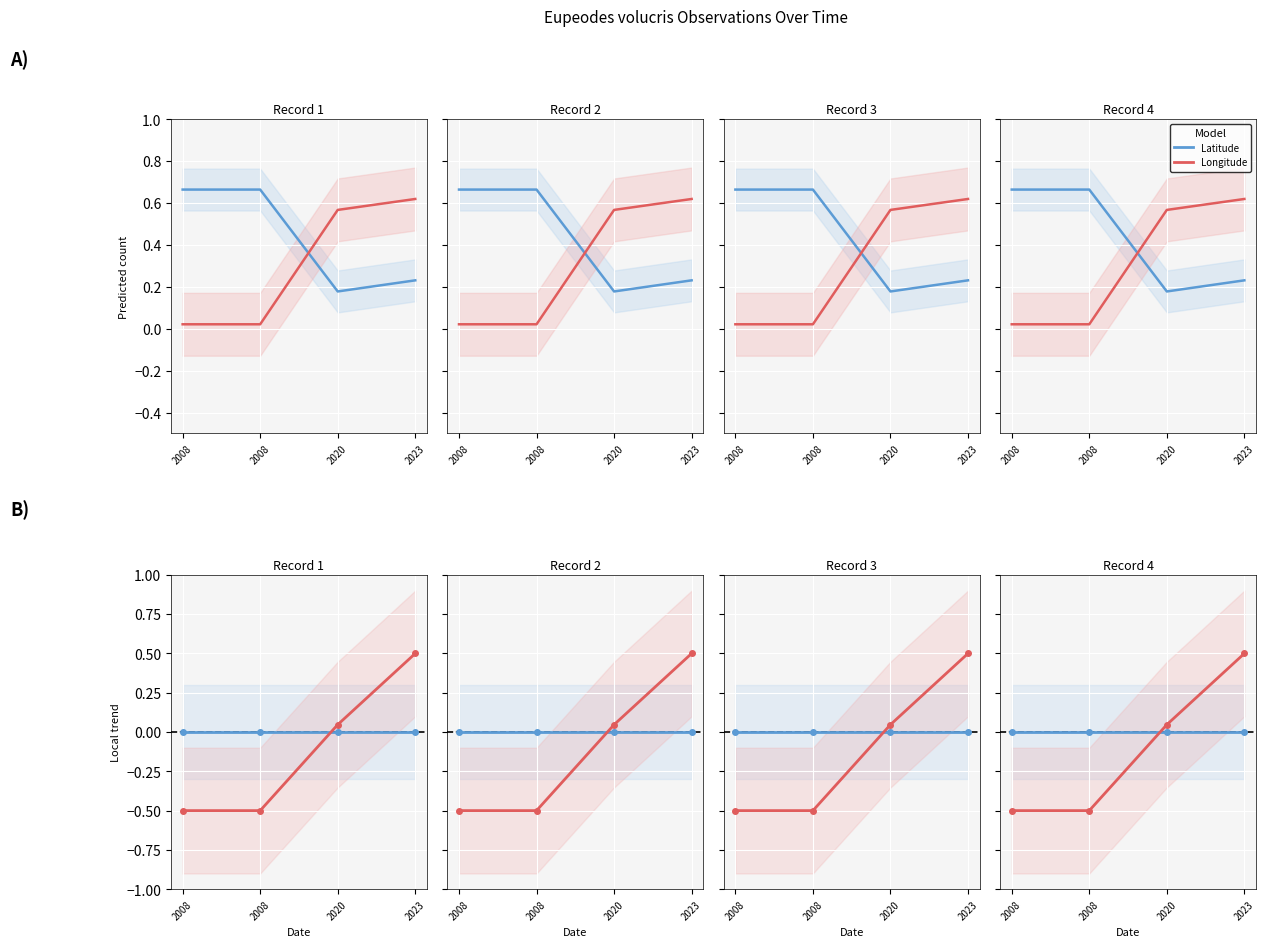

Between 2008 and 2008, which is larger?

2008